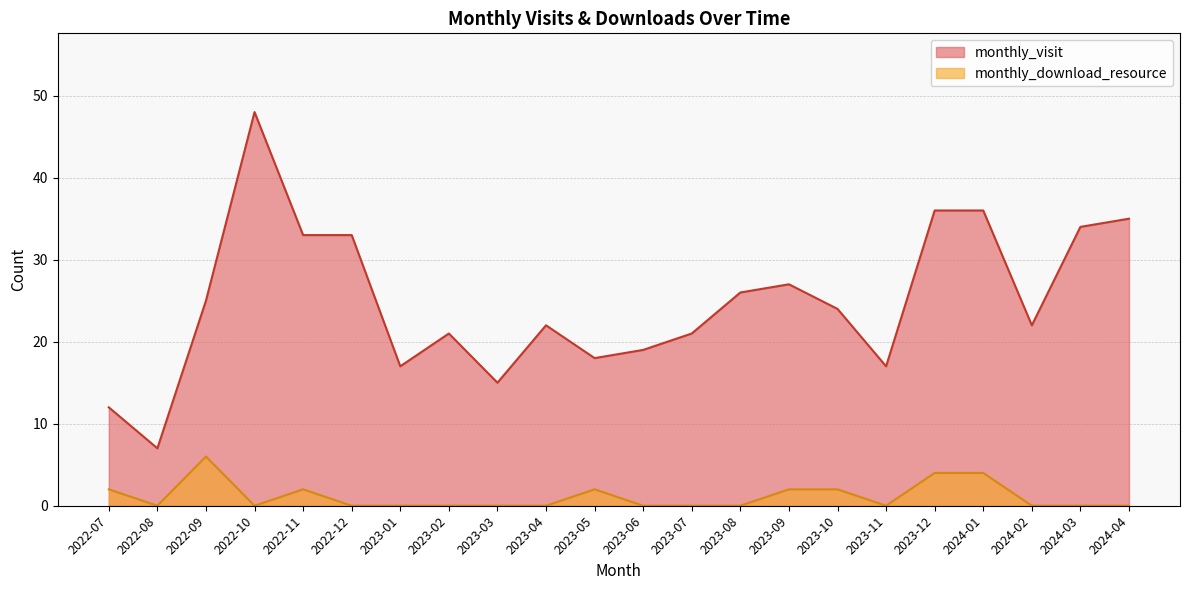

True or false: monthly_visit and monthly_download_resource cross at least once.

False